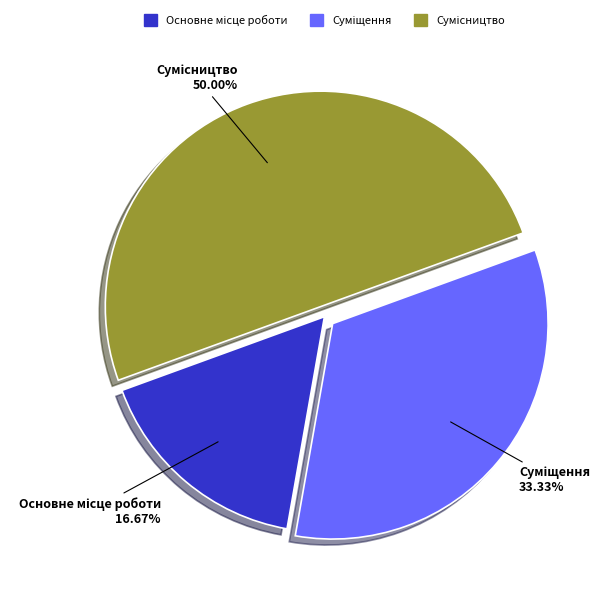

Which slice is the largest?

Сумісництво